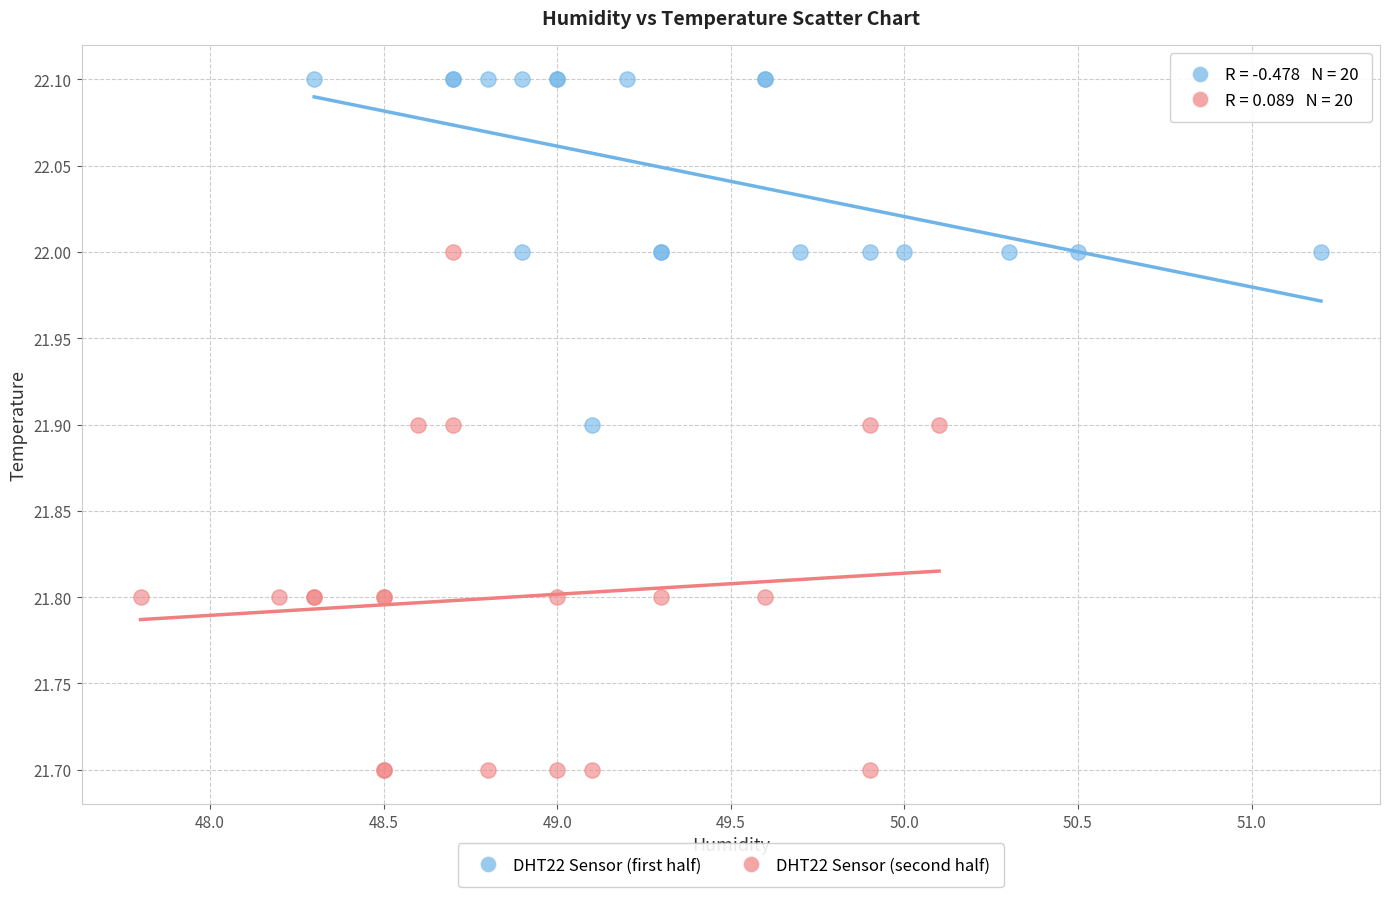

Which series reaches the maximum Y coordinate?

DHT22 Sensor (first half)